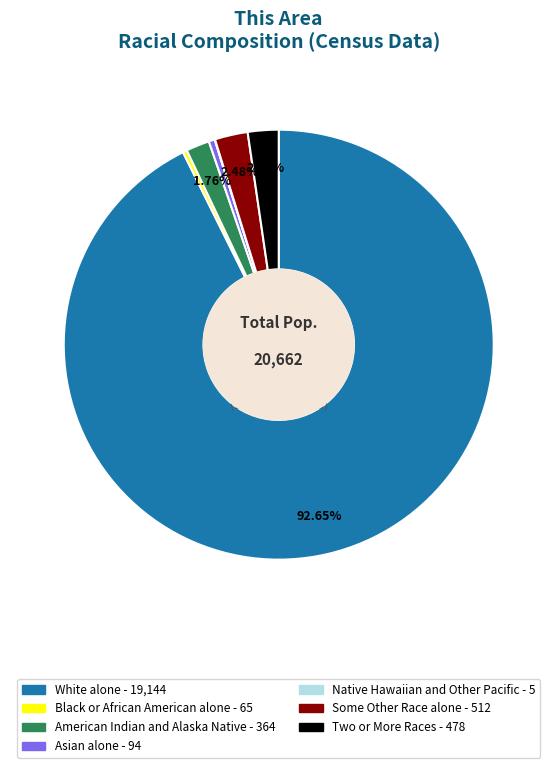

To the nearest percent, what is the difference between the largest and smallest slice percentages?

93%